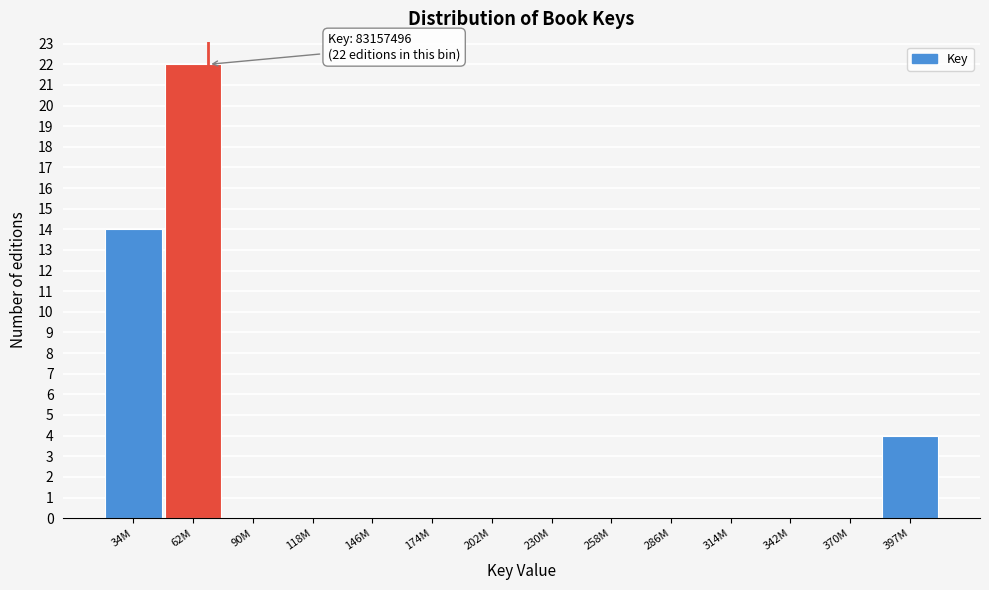

Reading left to right, what are all the values shown in this chart?

34M=14	62M=22	90M=0	118M=0	146M=0	174M=0	202M=0	230M=0	258M=0	286M=0	314M=0	342M=0	370M=0	397M=4